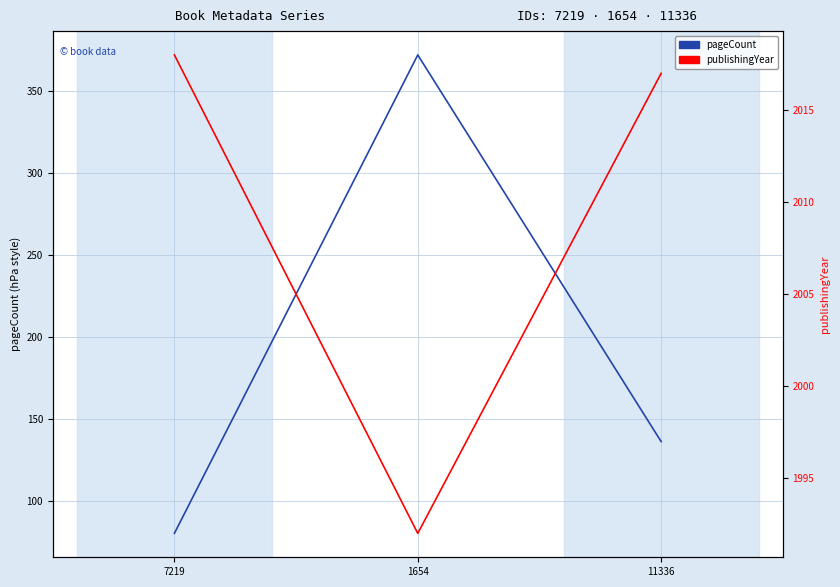

Between 1654 and 11336, which is larger?

1654